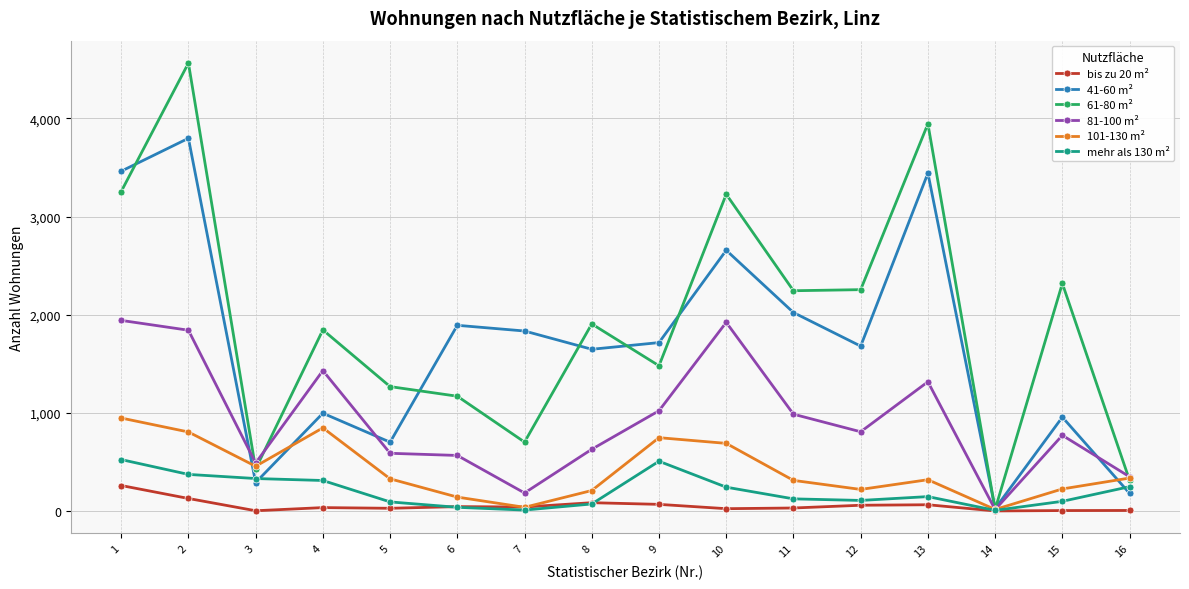

Which series has the largest range (max minus min)?

61-80 m²